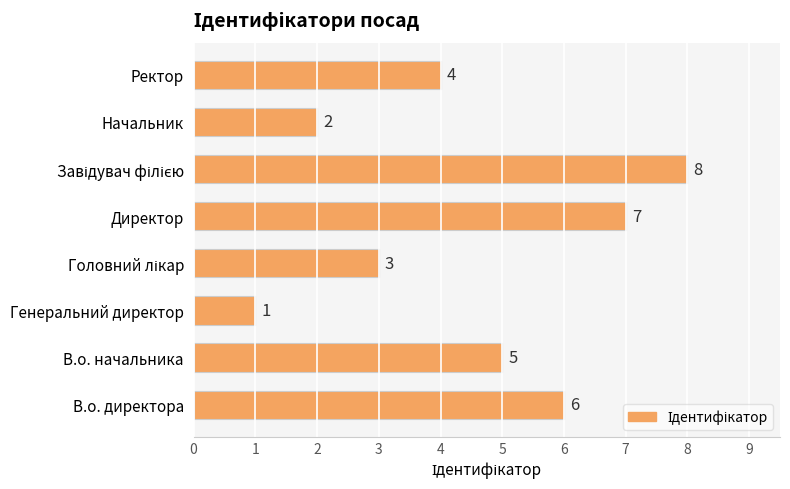

What is the ratio of the value at В.о. директора to the value at В.о. начальника?

1.2